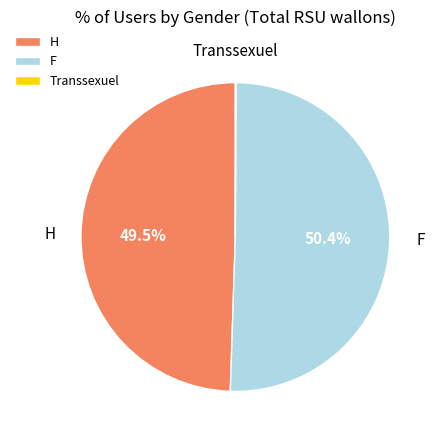

To the nearest percent, what is the difference between the largest and smallest slice percentages?

50%